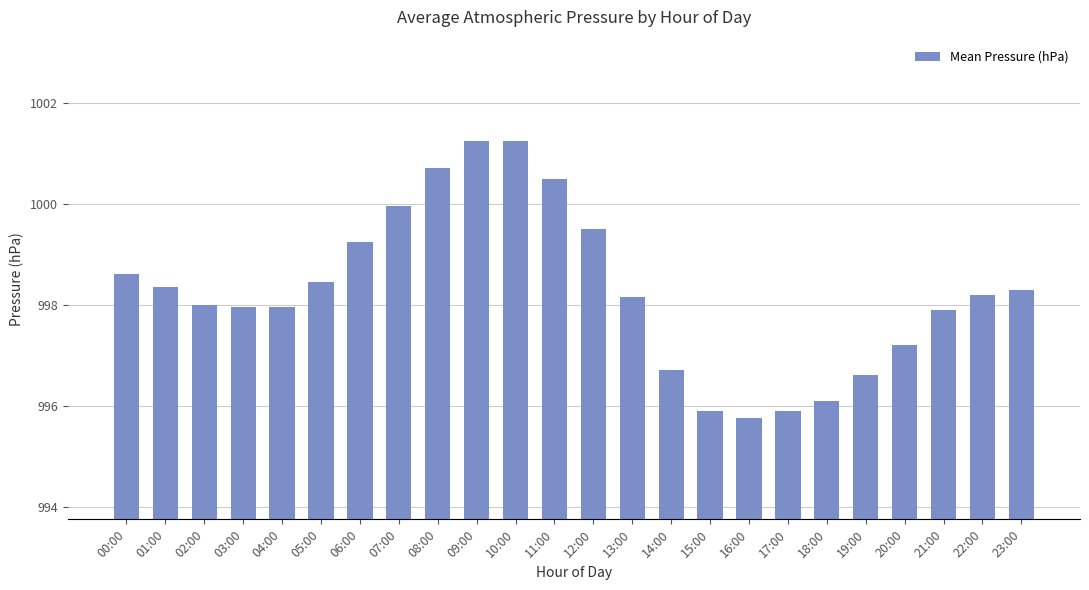

How many data points does each series have?

24